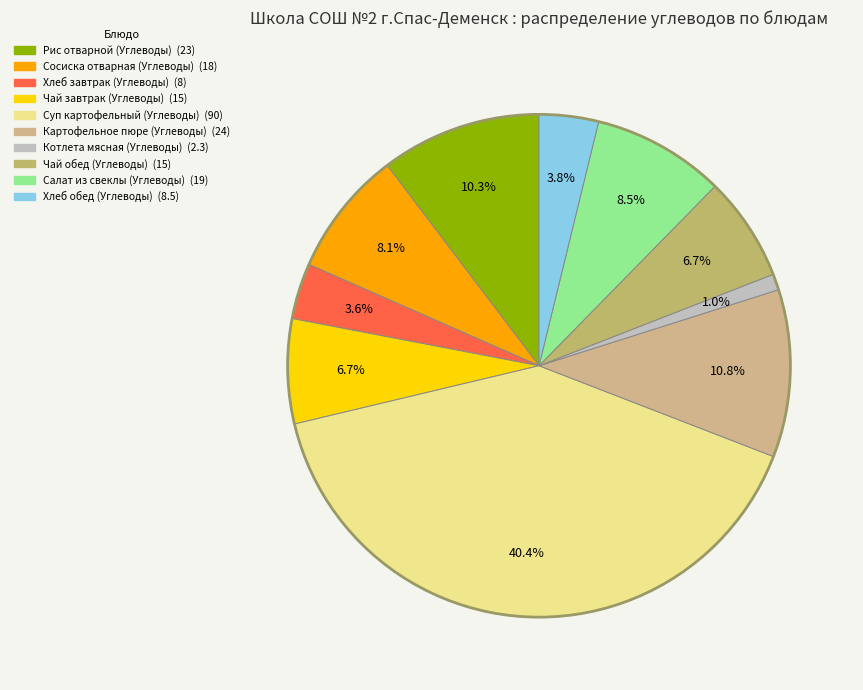

Count the number of slices in the pie.

10